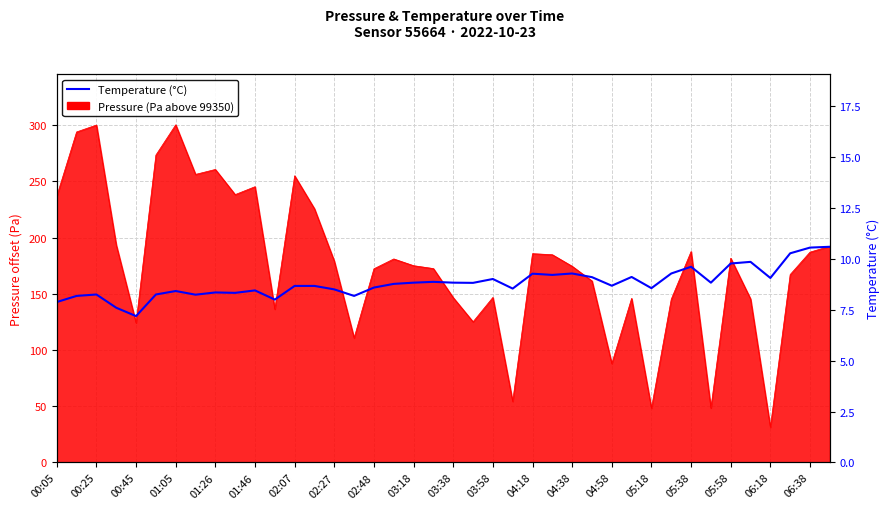

What is the minimum value shown in the chart?

7.2